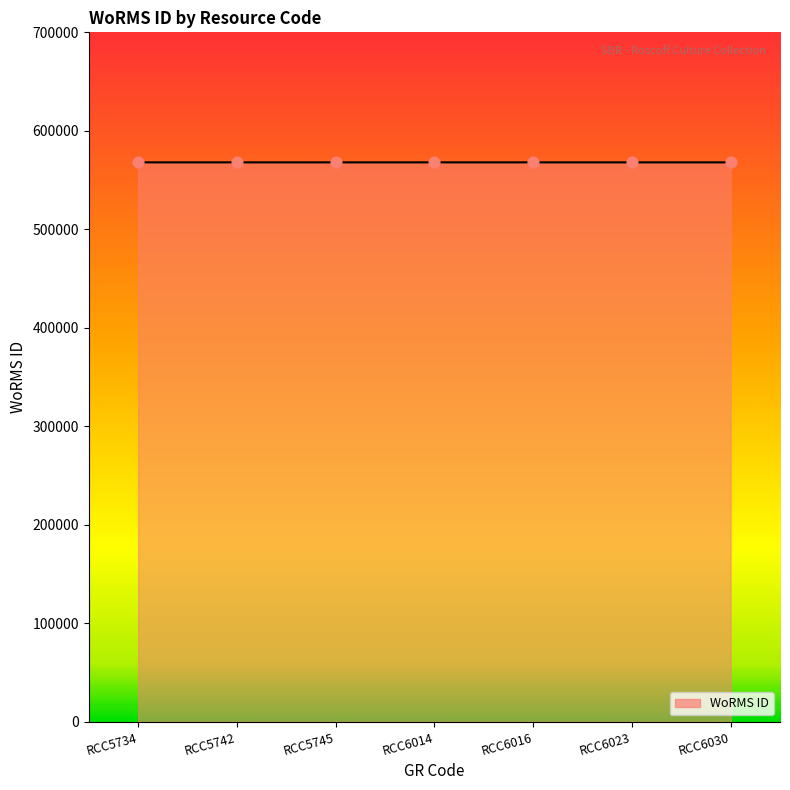

What is the ratio of the value at RCC6023 to the value at RCC5742?

1.0